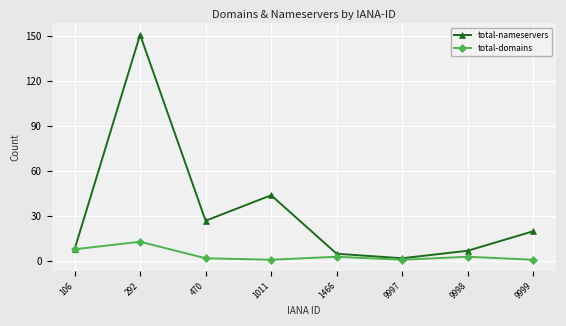

Rank the series by their maximum value, from highest to lowest.

total-nameservers, total-domains